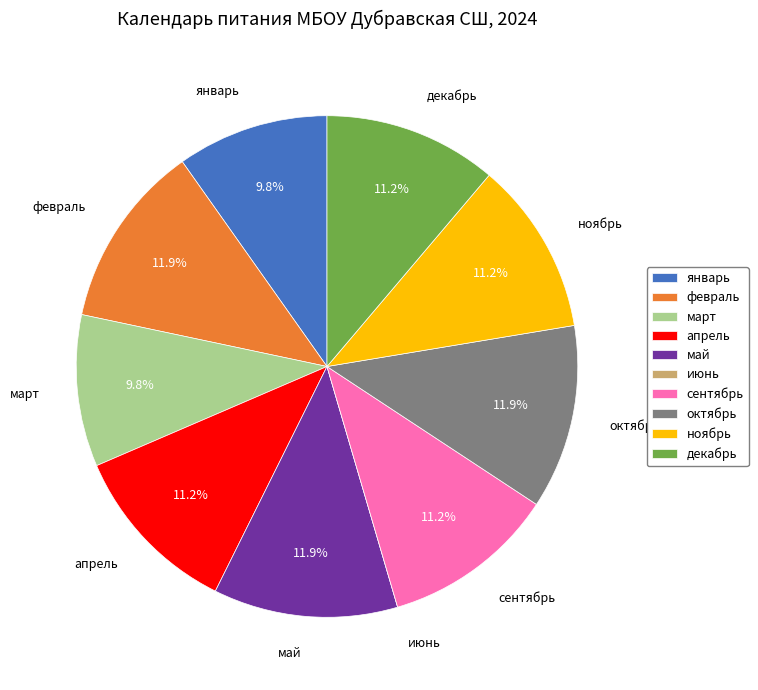

To the nearest percent, what is the difference between the largest and smallest slice percentages?

12%